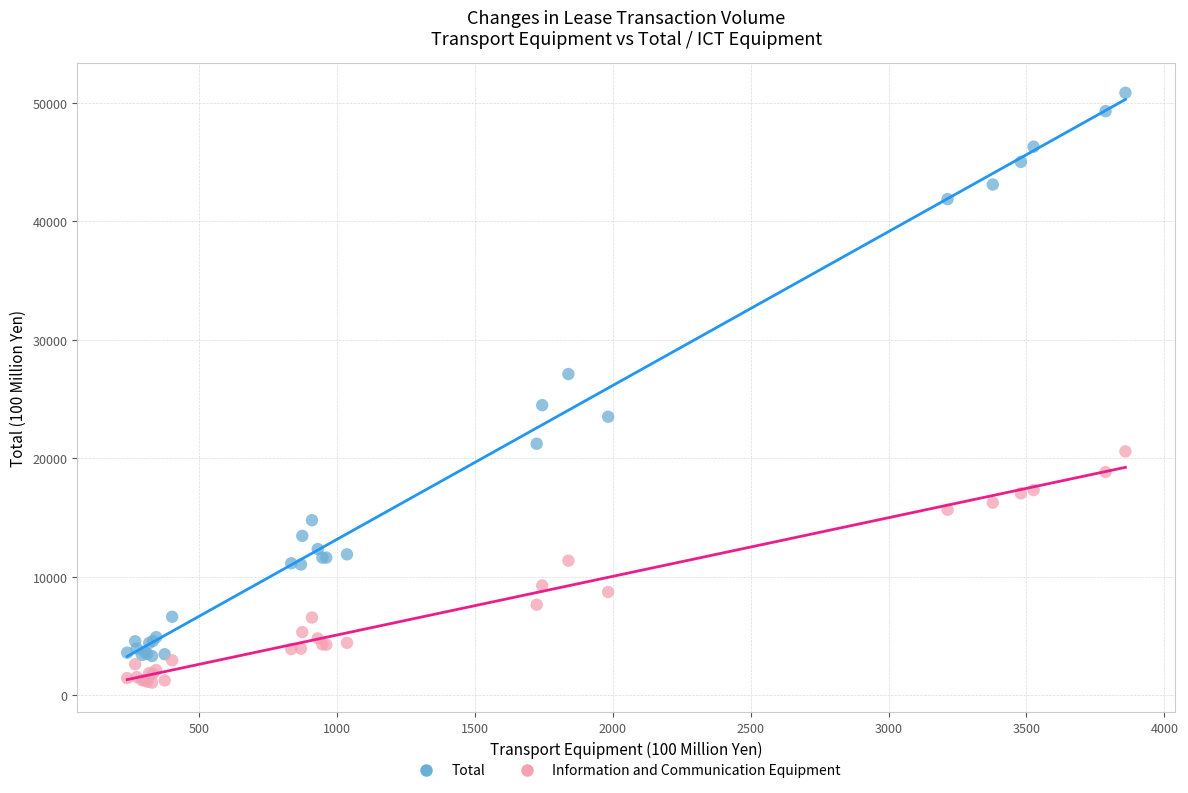

Which series has the largest Y range (max minus min)?

Total